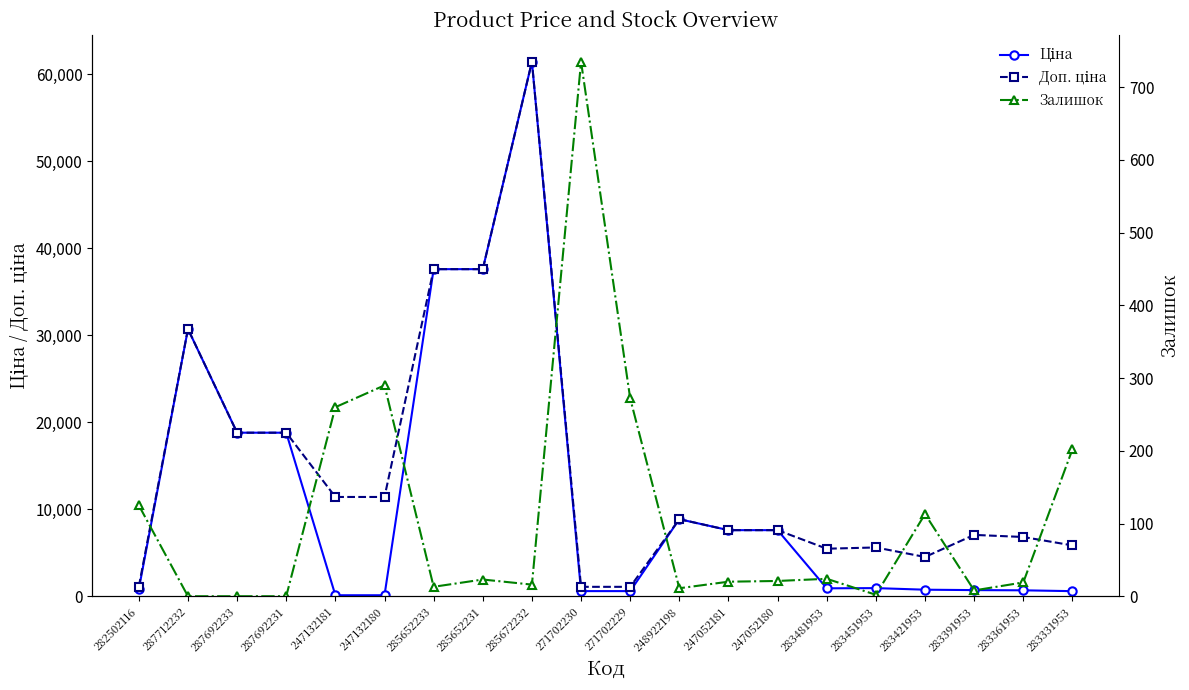

At which category is the sum across all series the highest?

285672232